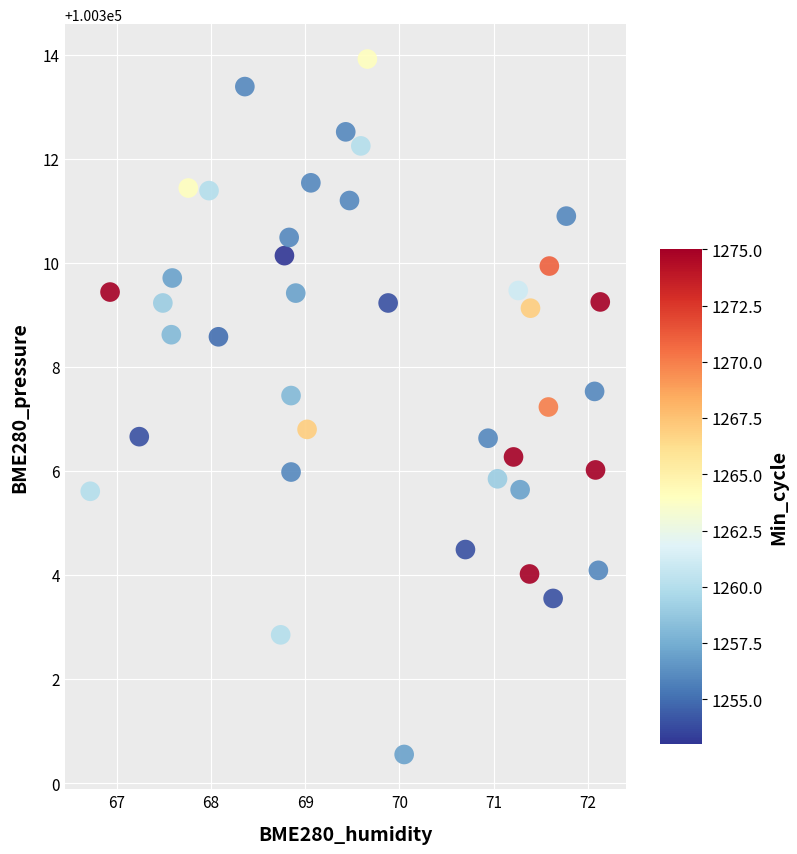

What is the range of Y values (max minus min)?

13.4